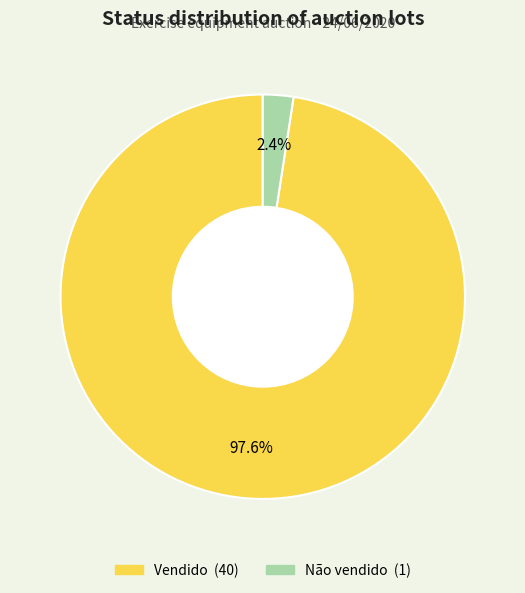

To the nearest percent, what portion does Vendido represent?

98%